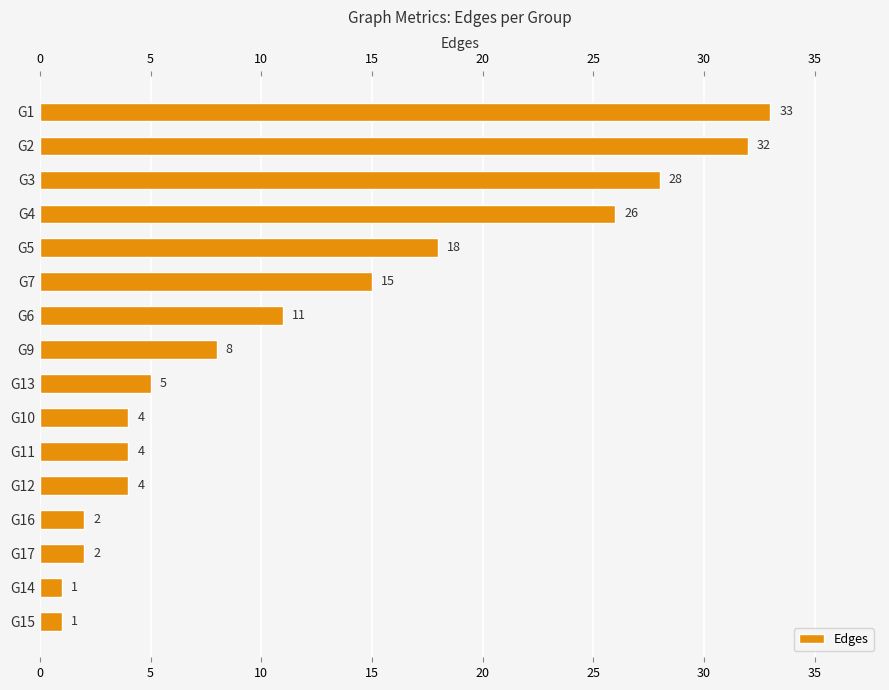

How many distinct data groups are displayed?

1